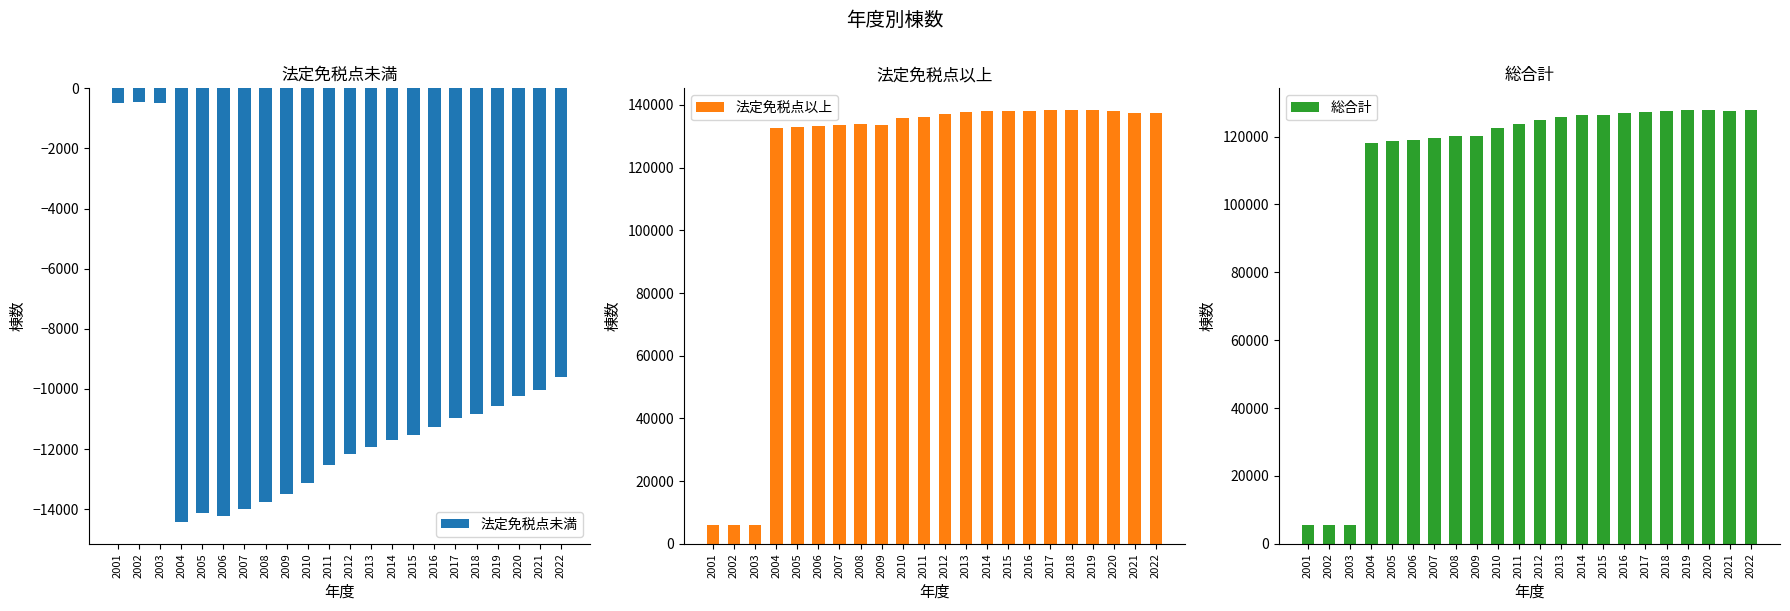

How many series are shown in this chart?

3